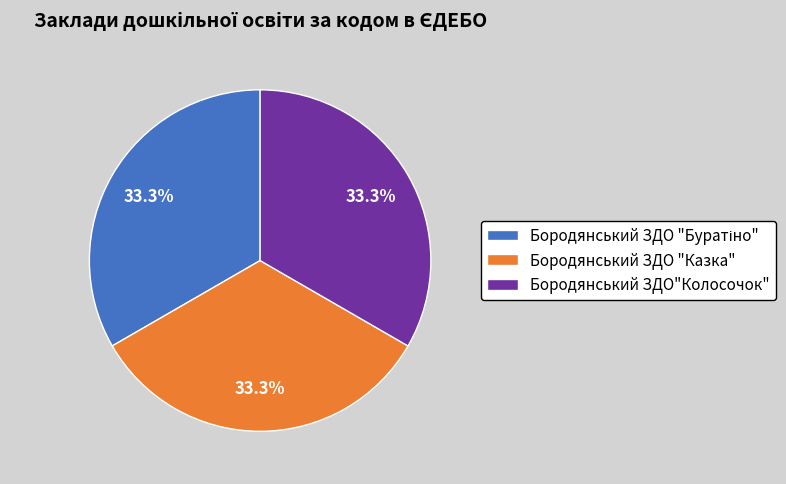

What percentage is the Бородянський ЗДО "Казка" slice, to the nearest percent?

33%